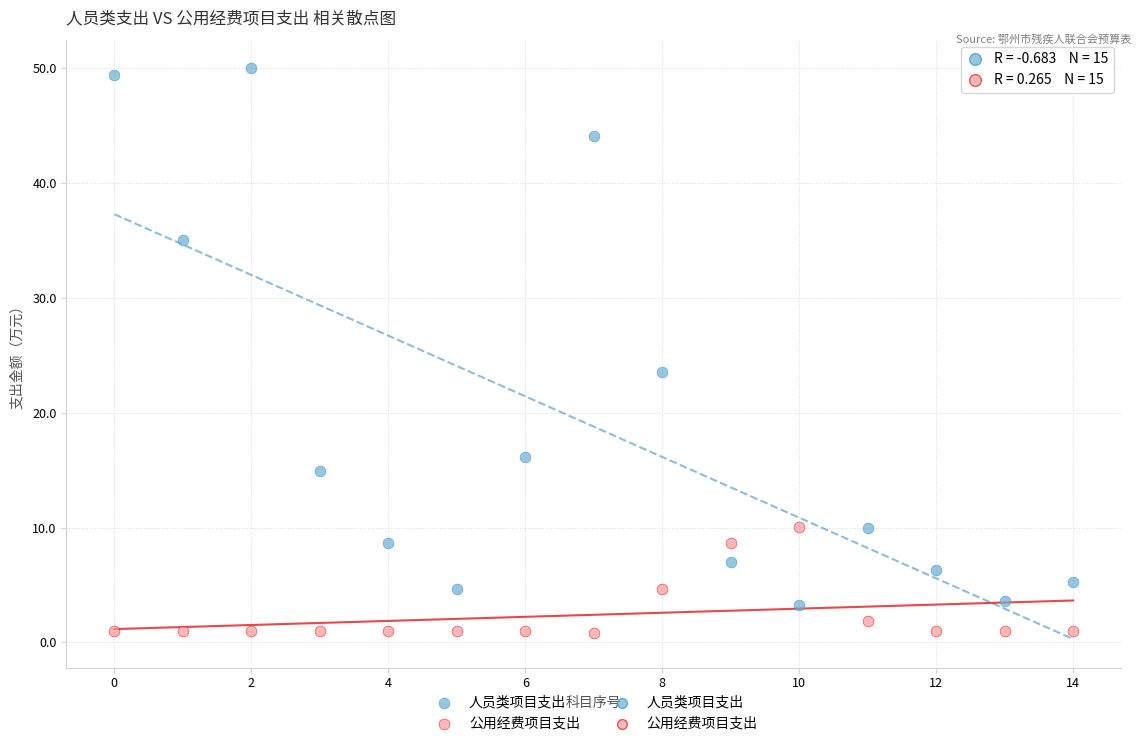

Across all series, what Y value is closest to 25?

23.5